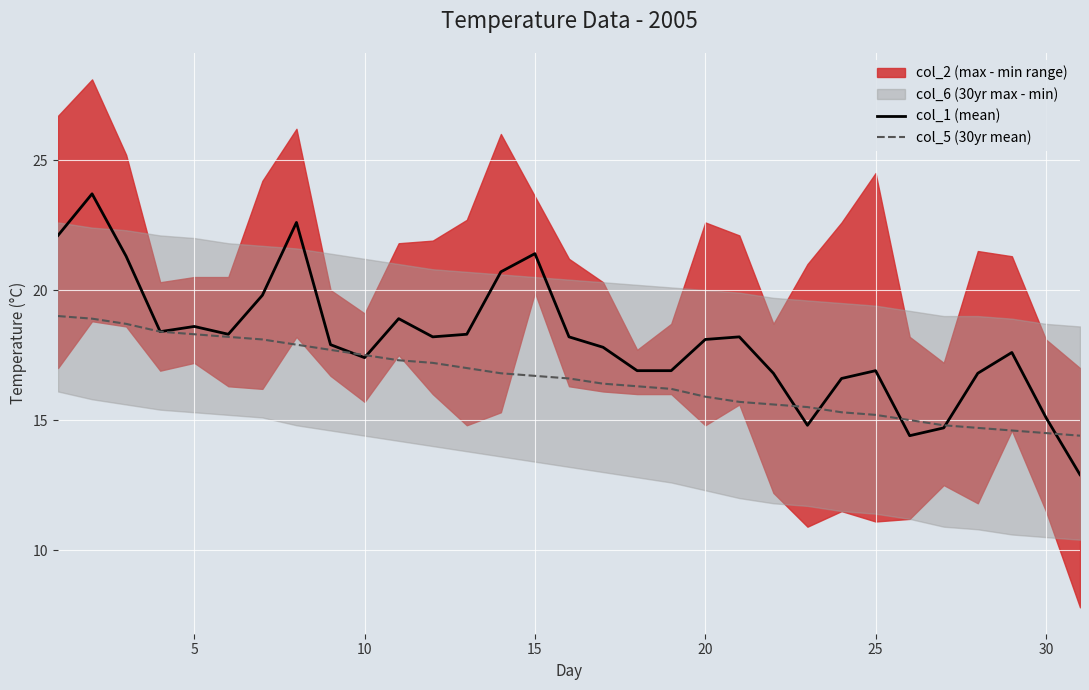

What is the lowest value of the col_1 (mean) series?

12.9